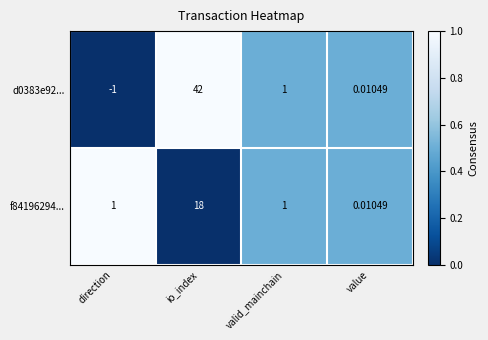

Where does the d0383e92... series first go above 1?

io_index